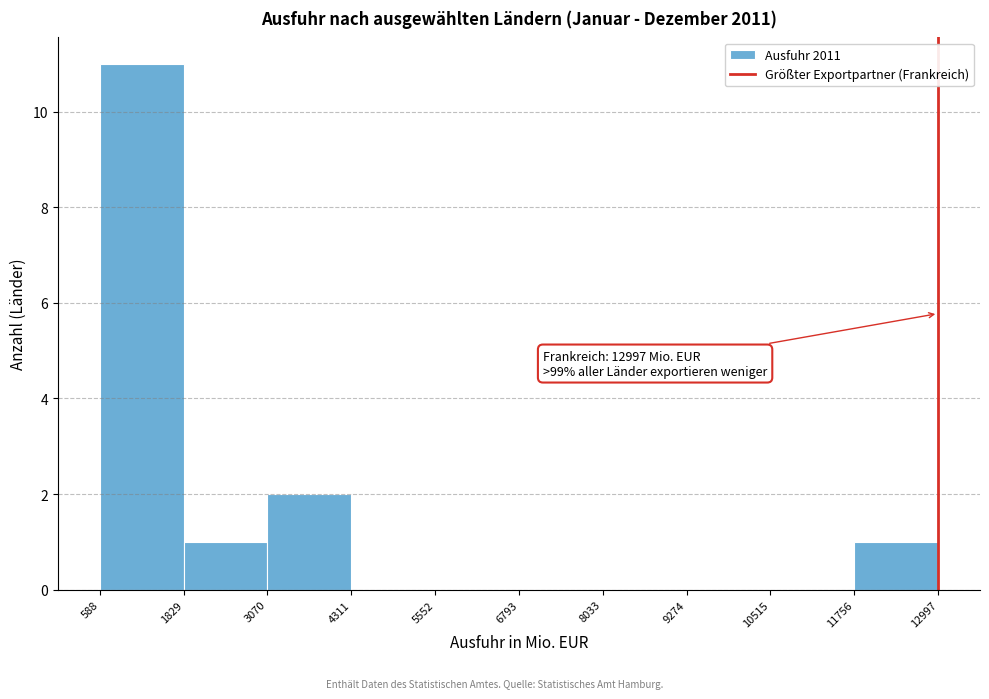

Over which range of the x-axis is the bar tallest?

588 to 1829